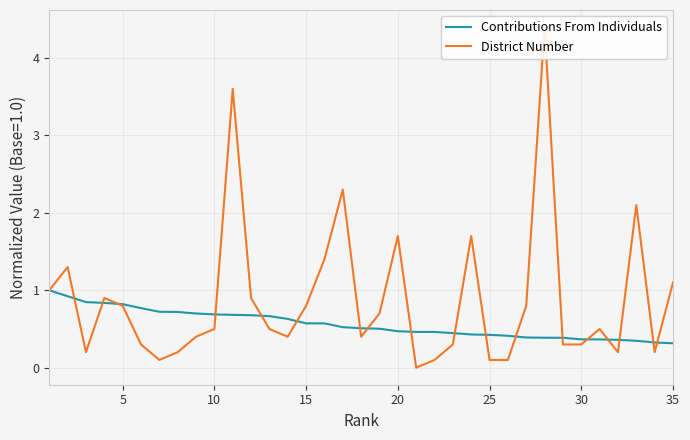

What is the difference between the maximum and minimum values in the Contributions From Individuals series?

0.7